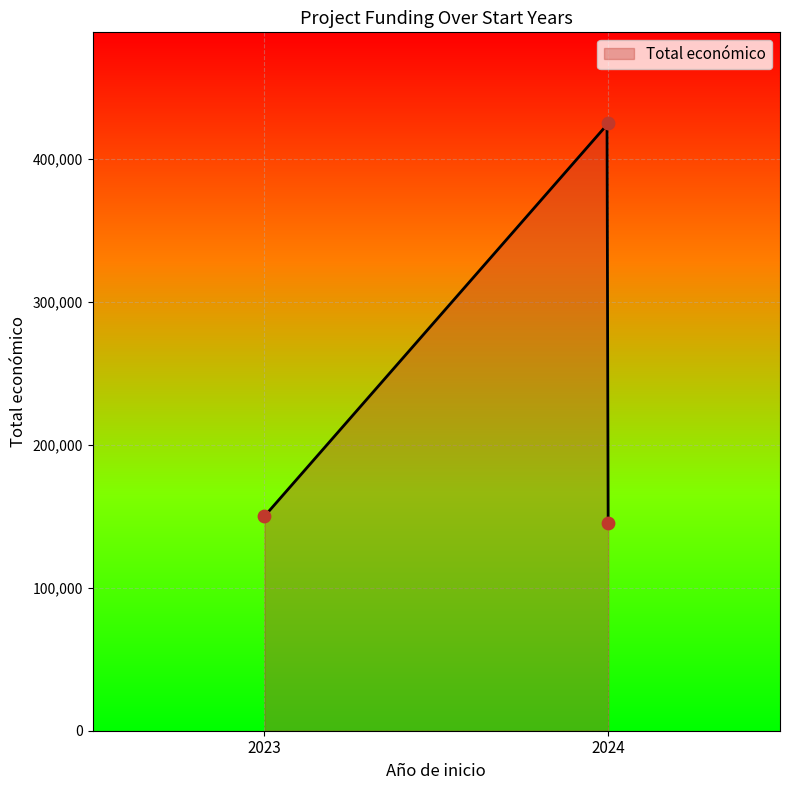

What is the change in value from 2023 to 2024?

+274720